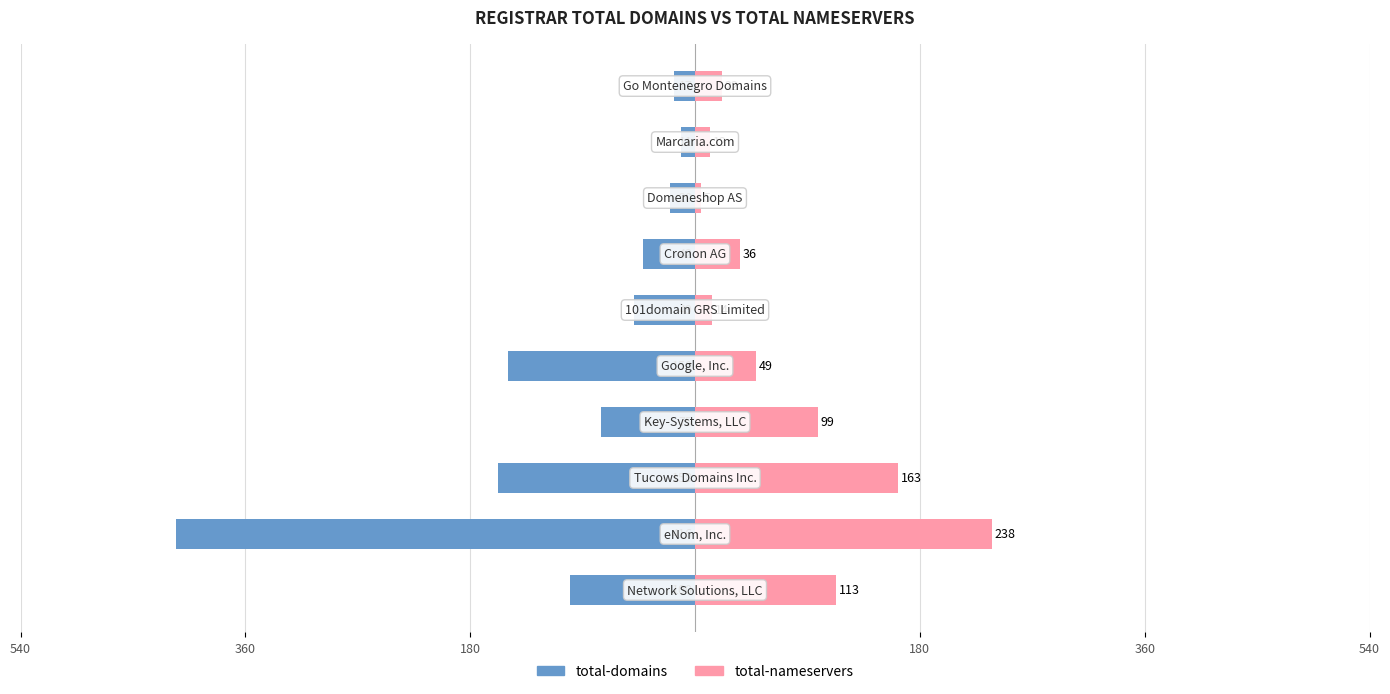

Reading right to left, what are all the values shown in this chart?

total-domains: -17	-11	-20	-42	-49	-150	-75	-158	-416	-100
total-nameservers: 22	12	5	36	14	49	99	163	238	113